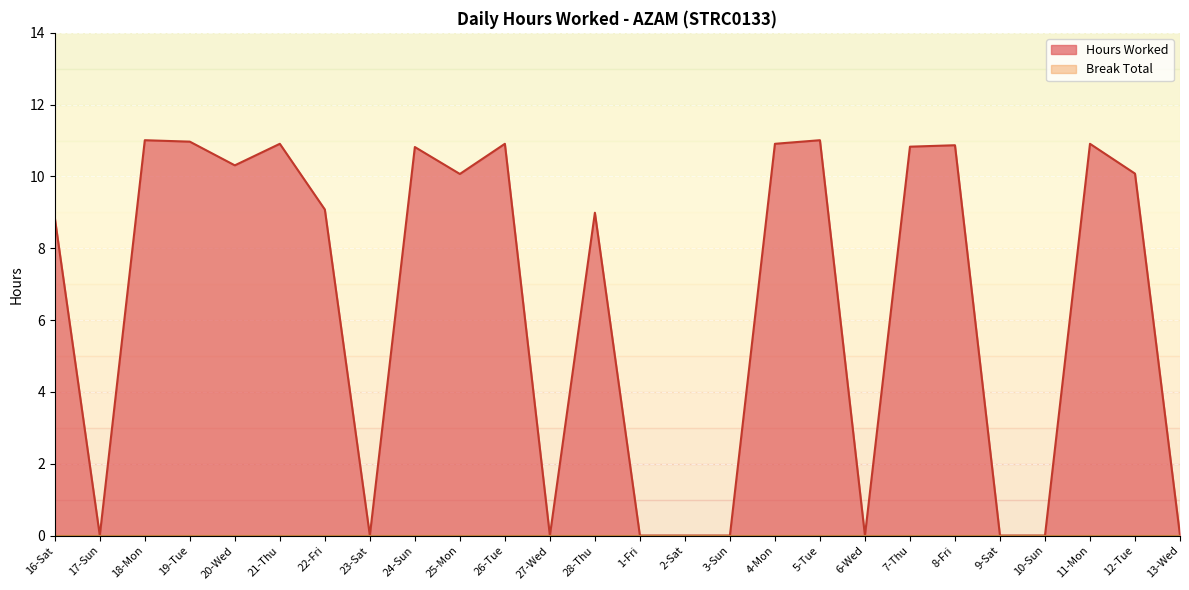

How many values are below 10?

13